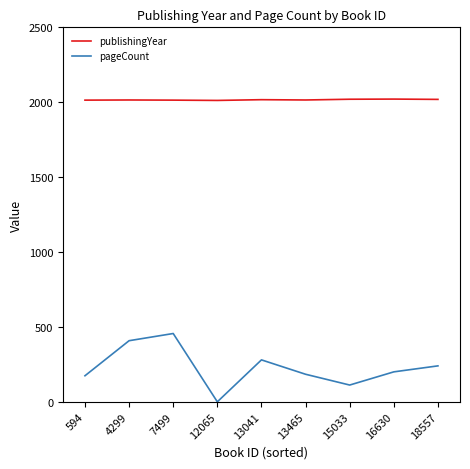

What is the difference between the highest and lowest values at 15033?

1908